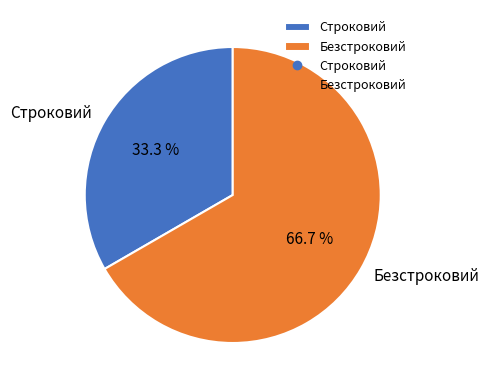

Is it true that Безстроковий is 73% of the pie?

False